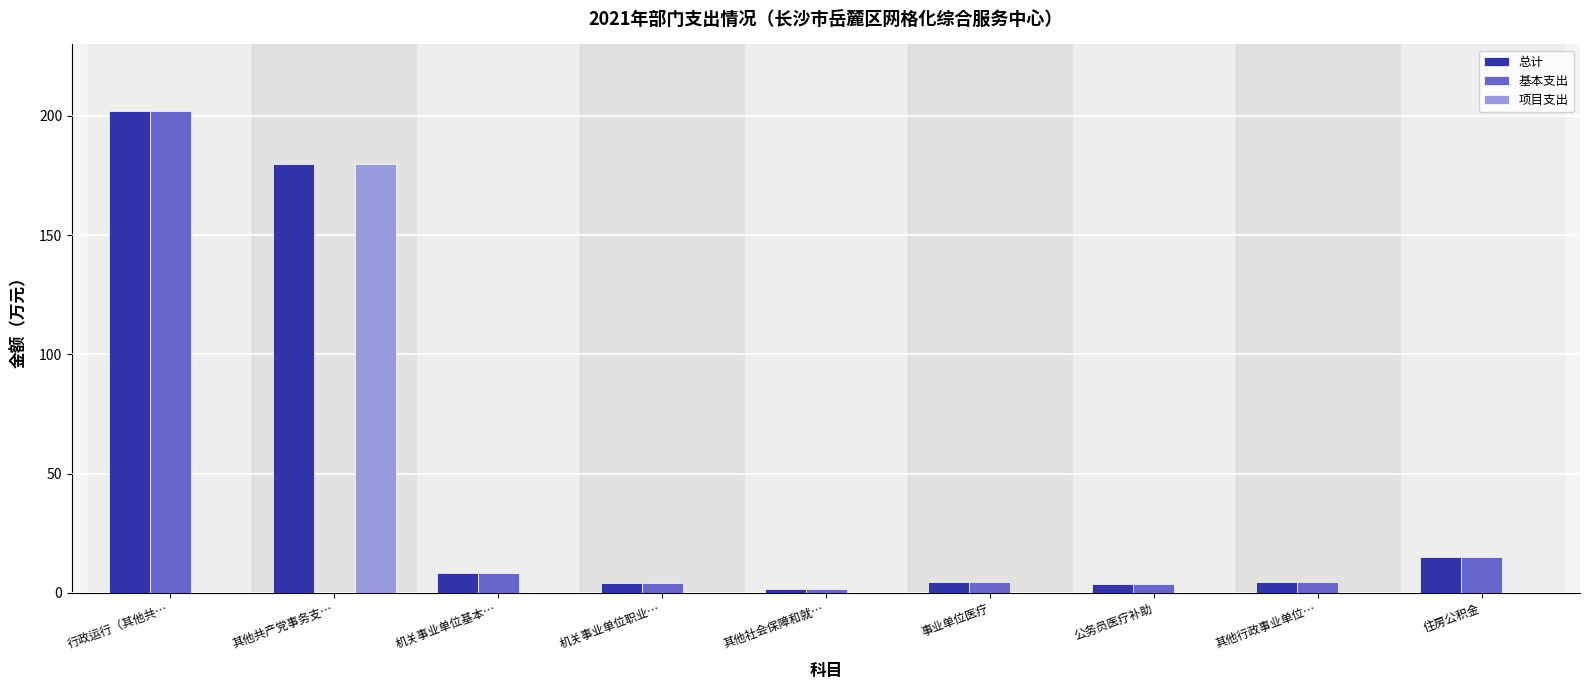

Which series has the largest total across all categories?

总计